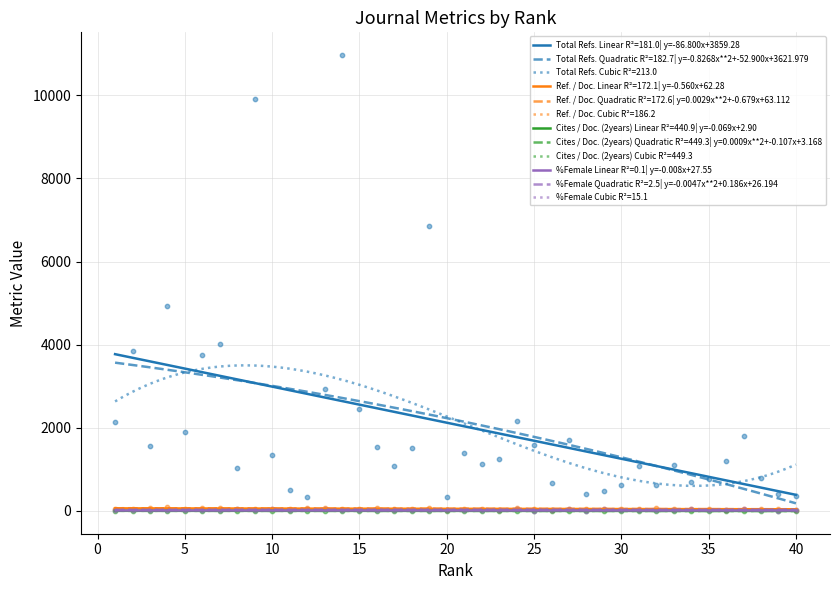

Is the value of Ref. / Doc. at 20 greater than the value of Total Refs. at 7?

No